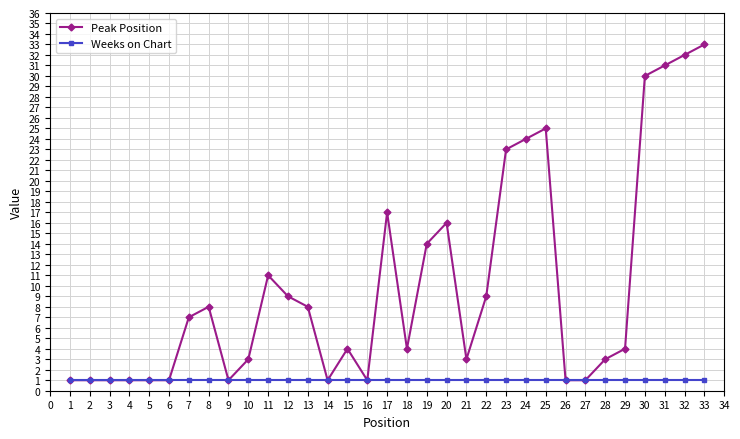

What is the highest value of the Peak Position series?

33